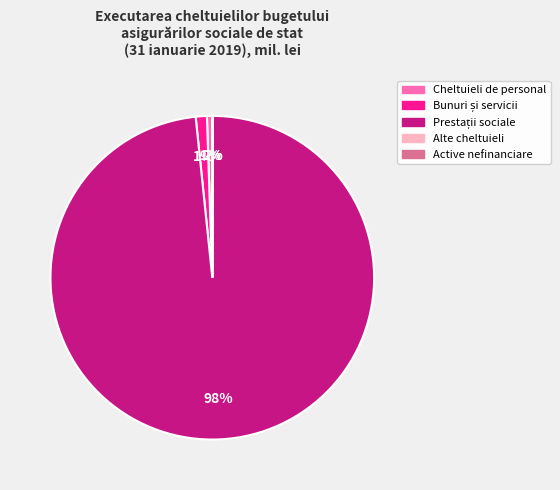

Is there a majority slice in this chart?

Yes